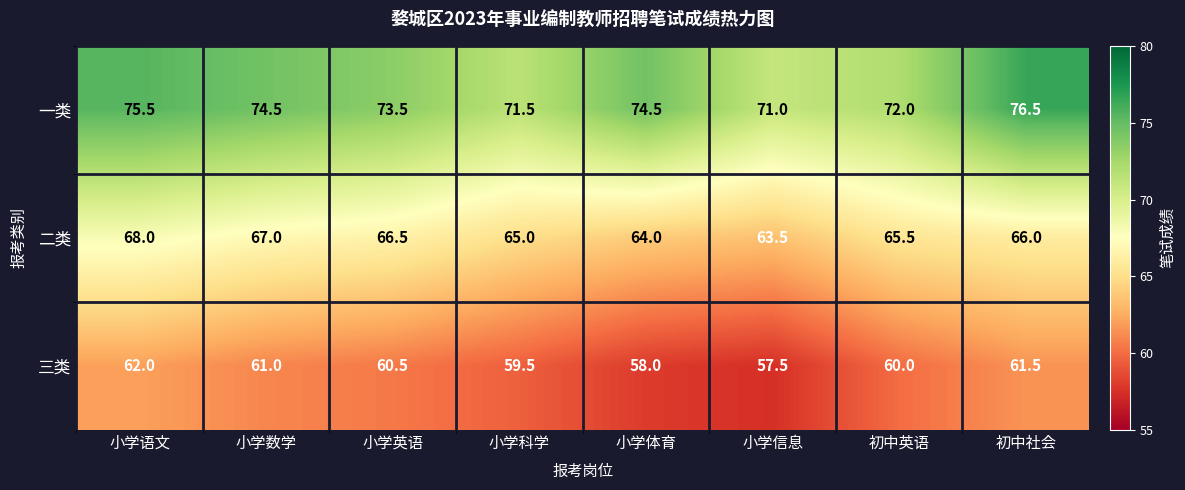

Which series has the widest spread of values?

一类